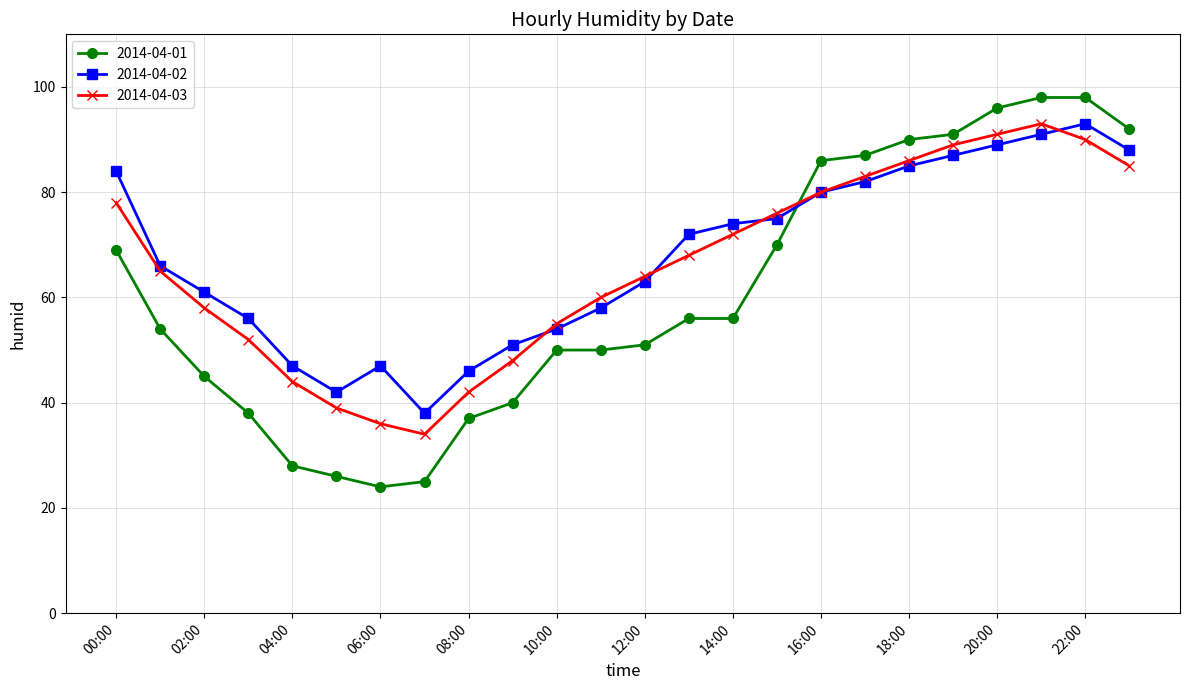

What is the highest value of the 2014-04-01 series?

98